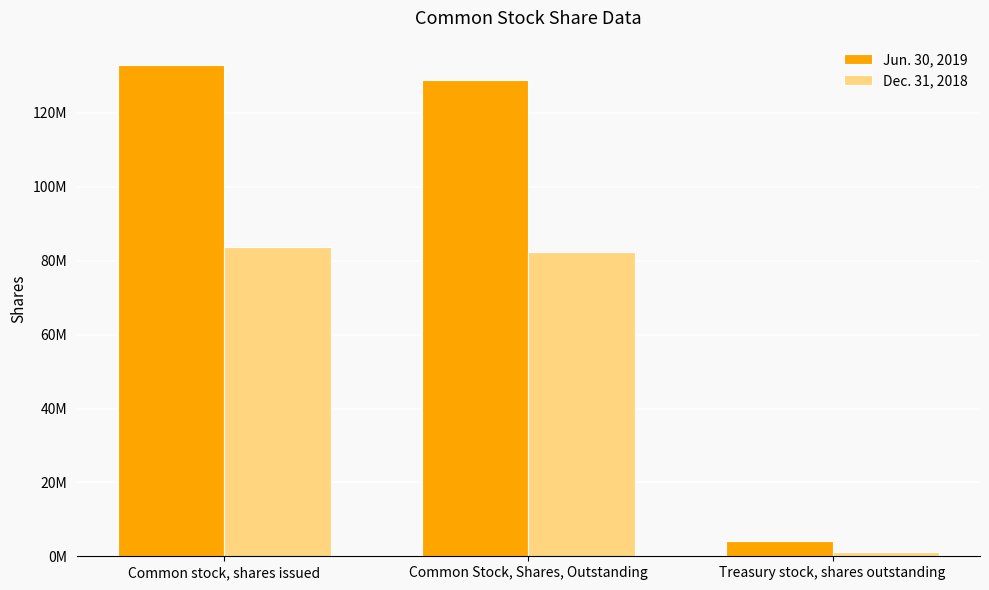

Where is Dec. 31, 2018 nearest to the value 42376495?

Common Stock, Shares, Outstanding